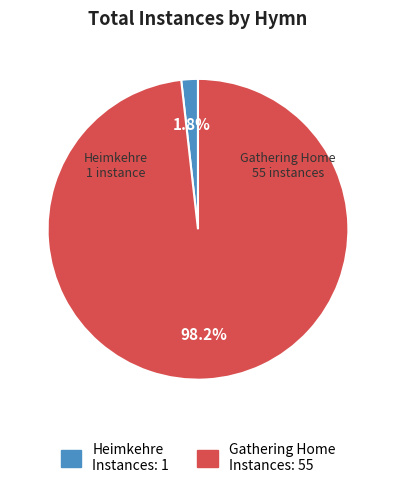

True or false: Gathering Home accounts for 91% of the total.

False